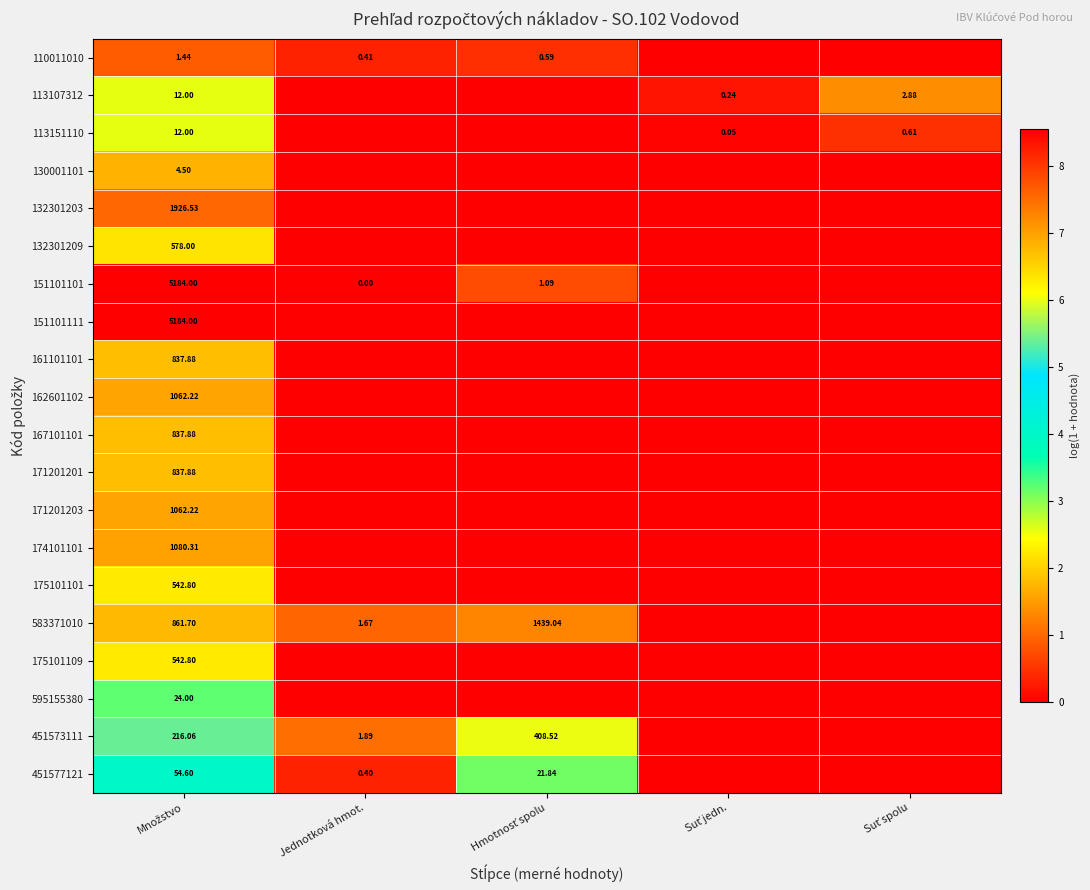

Between Množstvo and Suť jedn., which is larger?

Množstvo